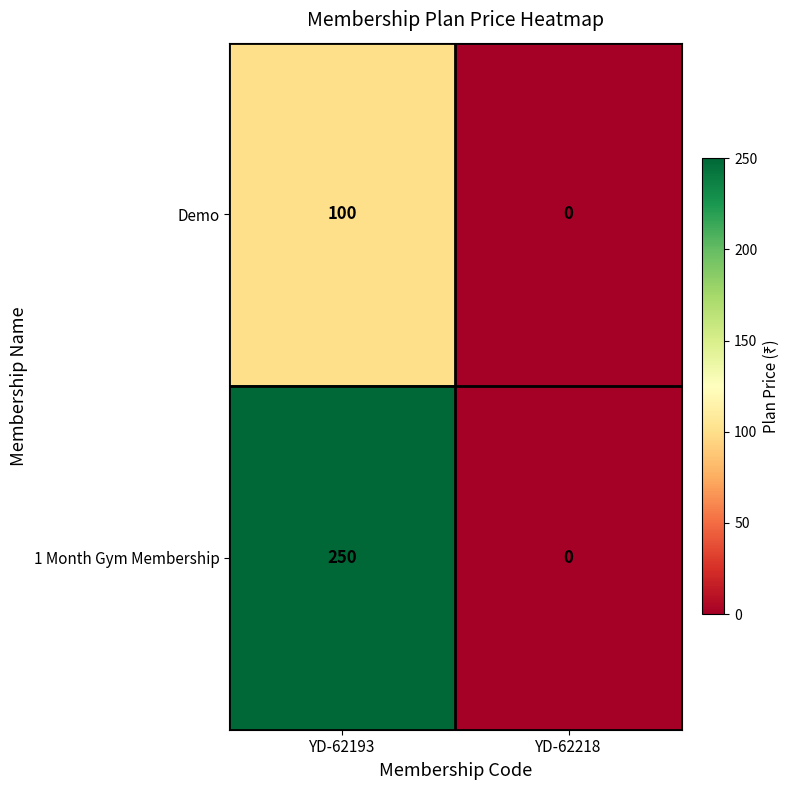

Which category has the highest value across all series?

YD-62193